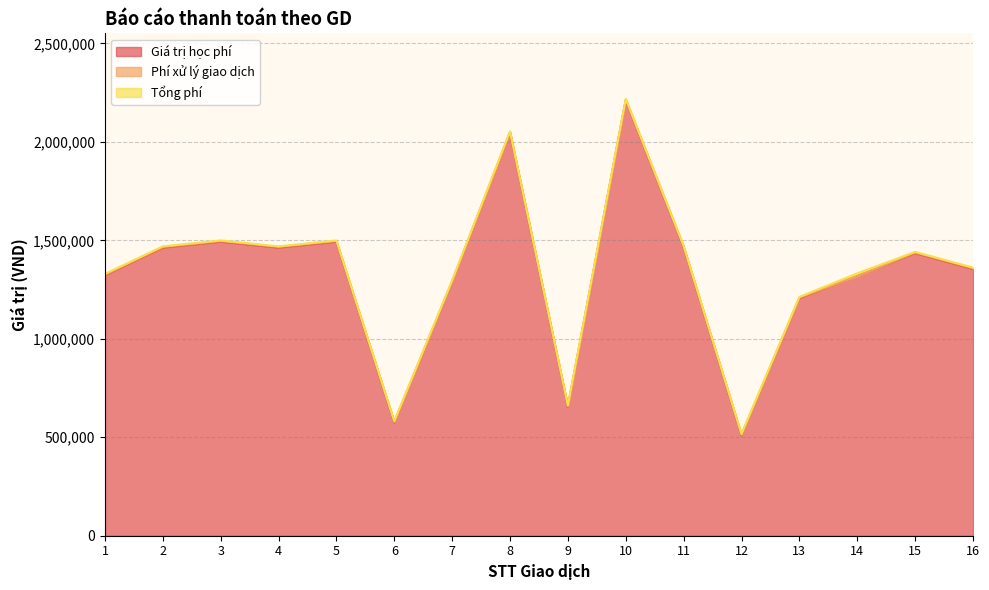

At which category is the sum across all series the highest?

10